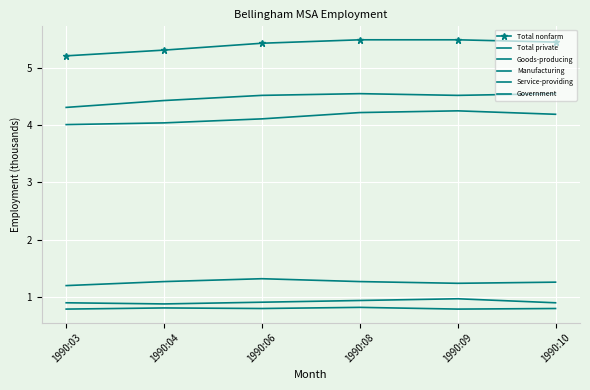

How many interior local peaks does the Service-providing series have?

1